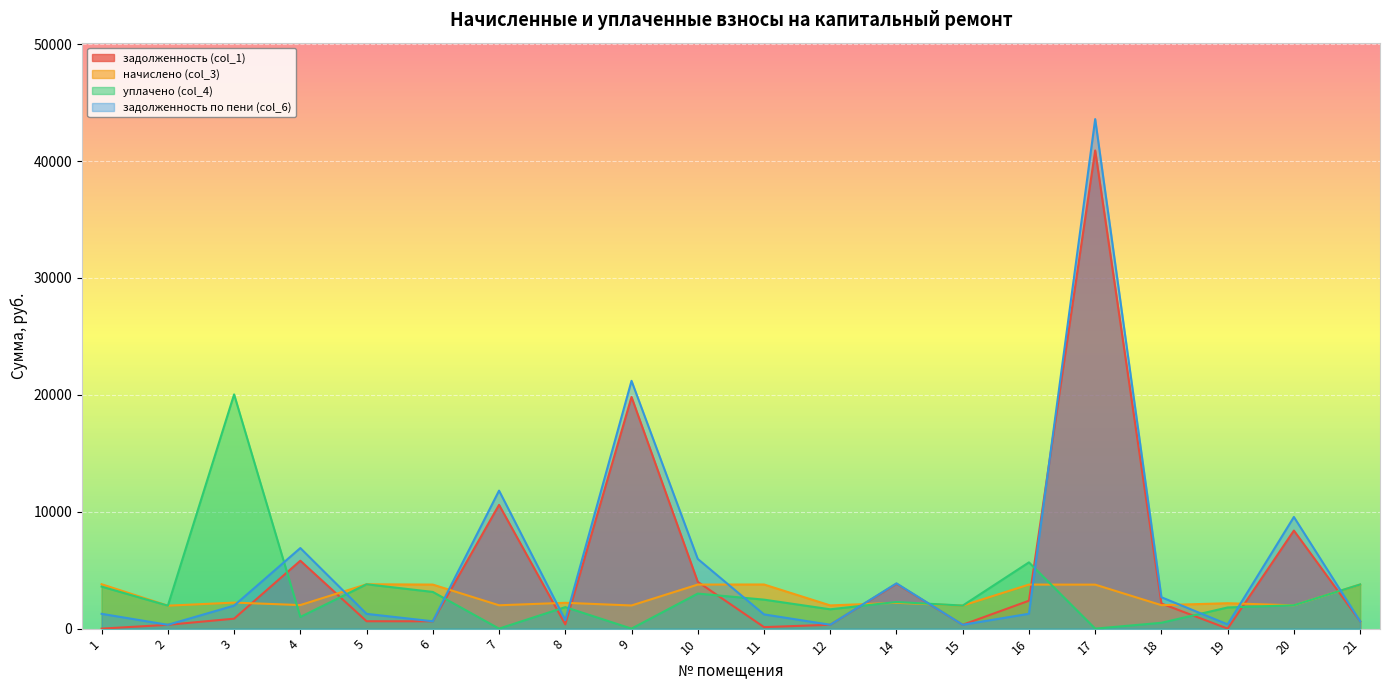

What is the total value across all series at 3?

25087.6